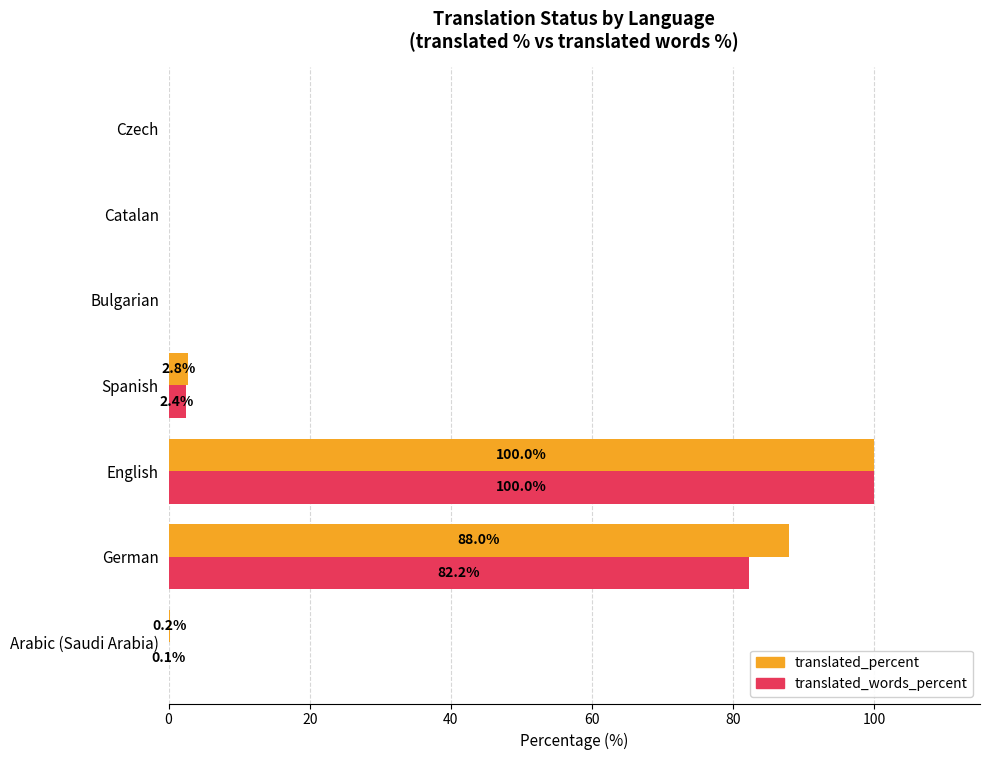

How many categories are shown in the chart?

7